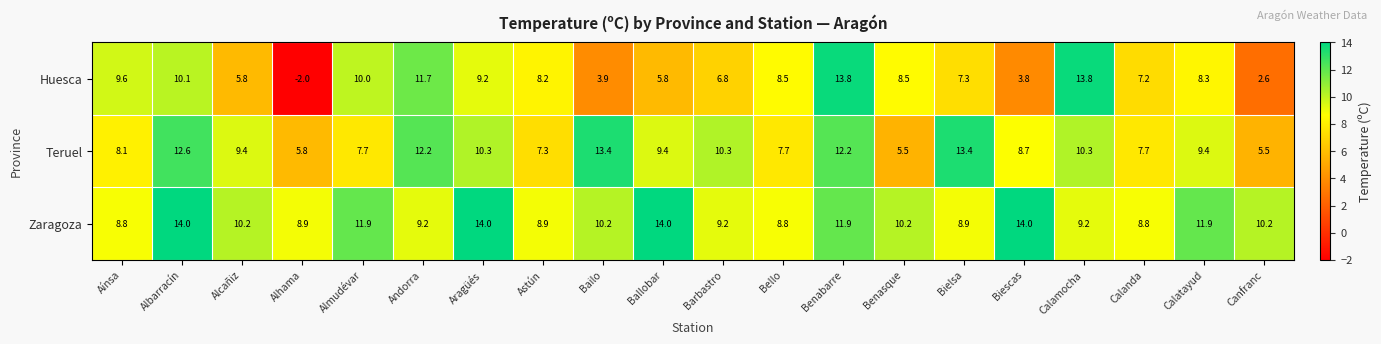

The Huesca series shows 20.1 at Calamocha. True or false?

False